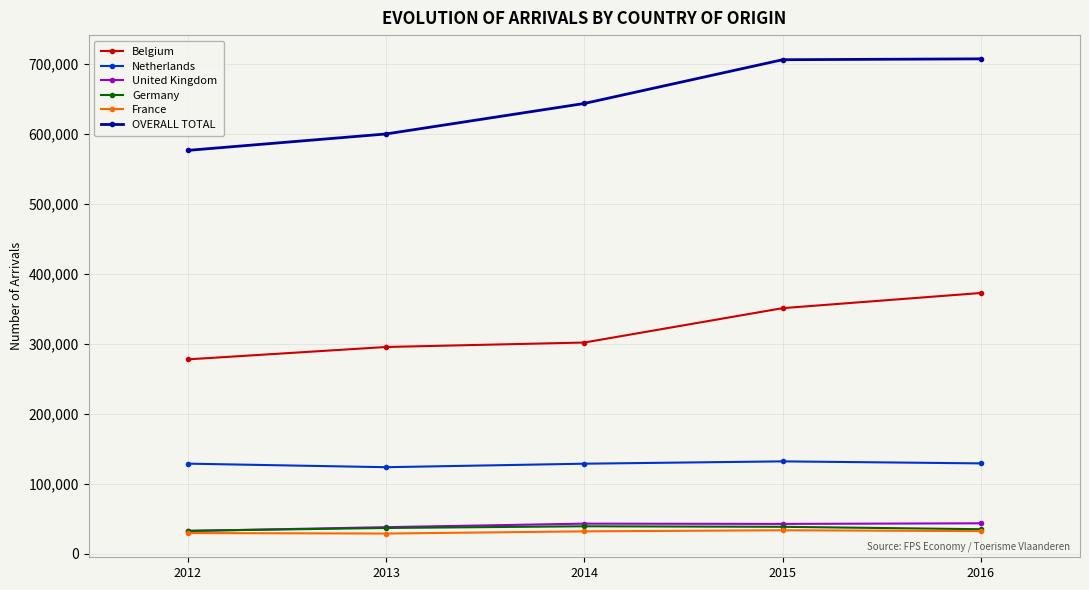

At how many categories does at least one series exceed 372910?

5